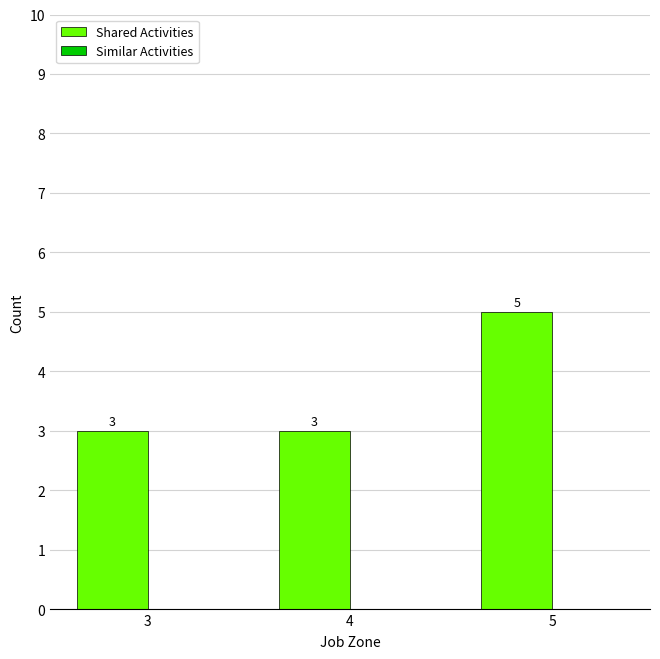

What is the minimum value shown in the chart?

3